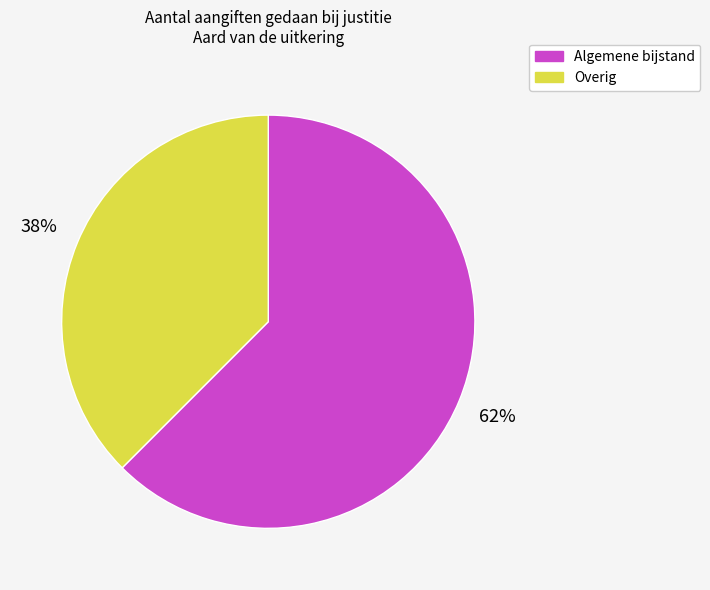

To the nearest percent, what is the combined percentage of Algemene bijstand and Overig?

100%